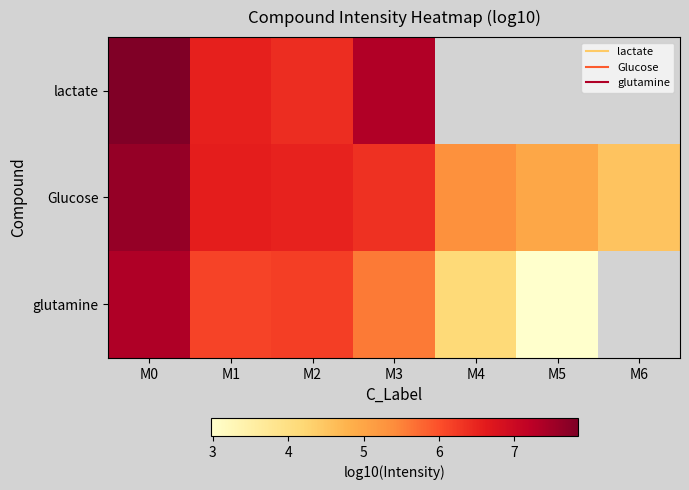

Is it true that Glucose equals 6.8 at M5?

False